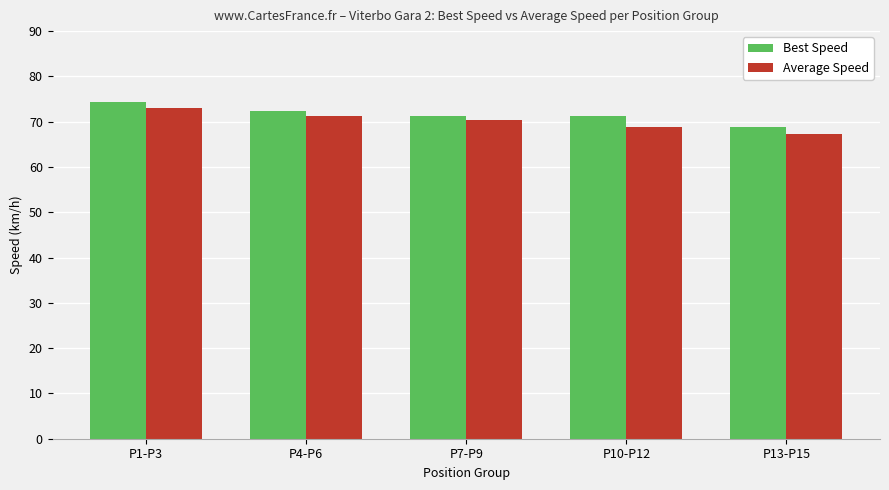

Read the Best Speed value at P1-P3.

74.3